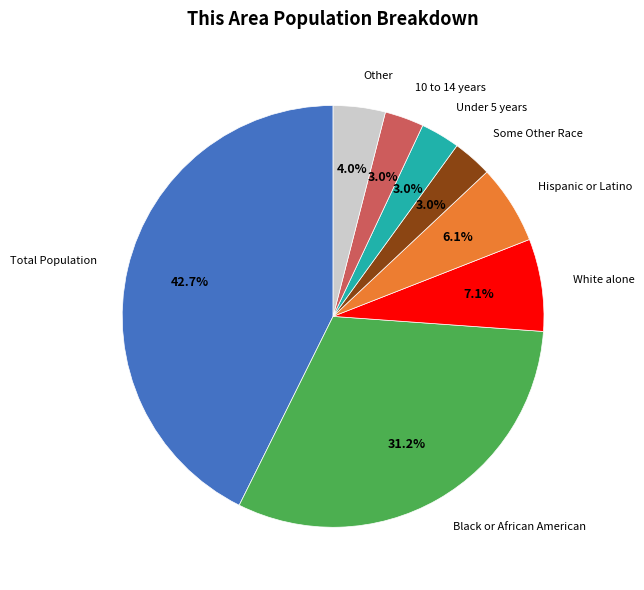

Is there any slice that represents more than half of the pie?

No